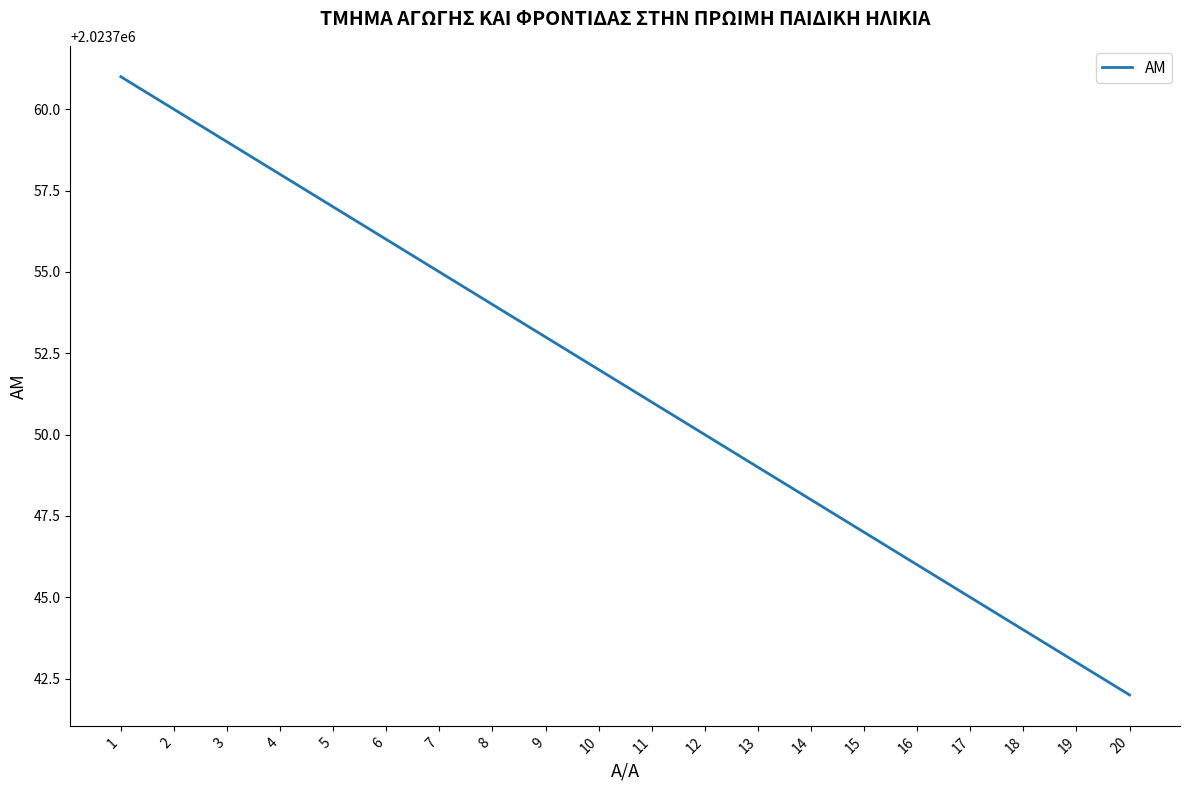

True or false: the data has more than 1 interior local peaks.

False